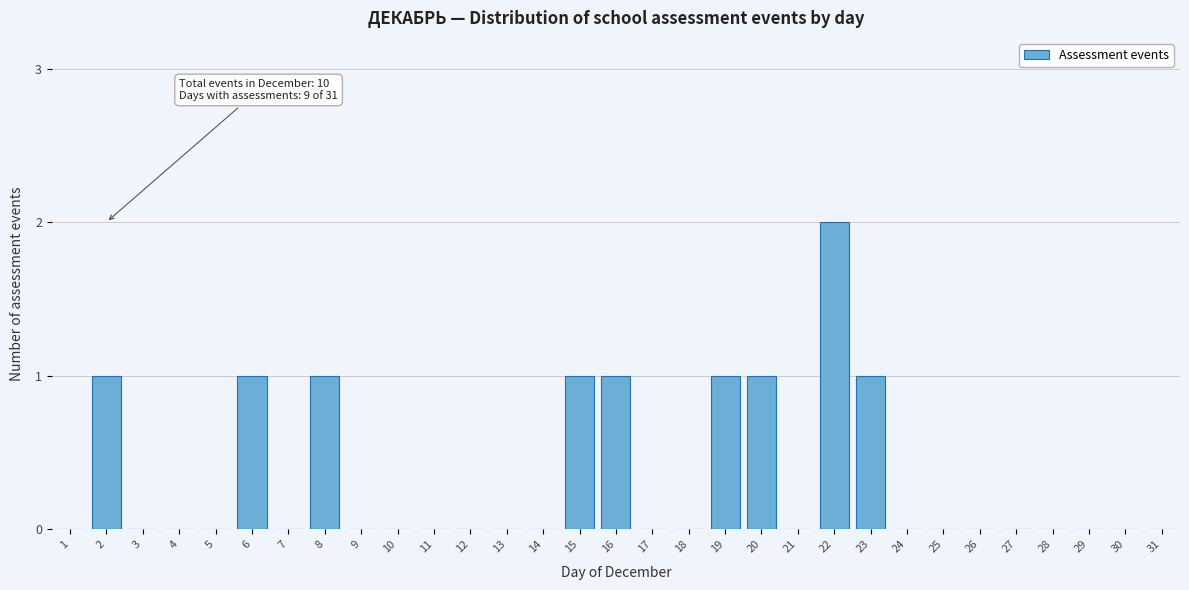

Which category has the highest value across all series?

22